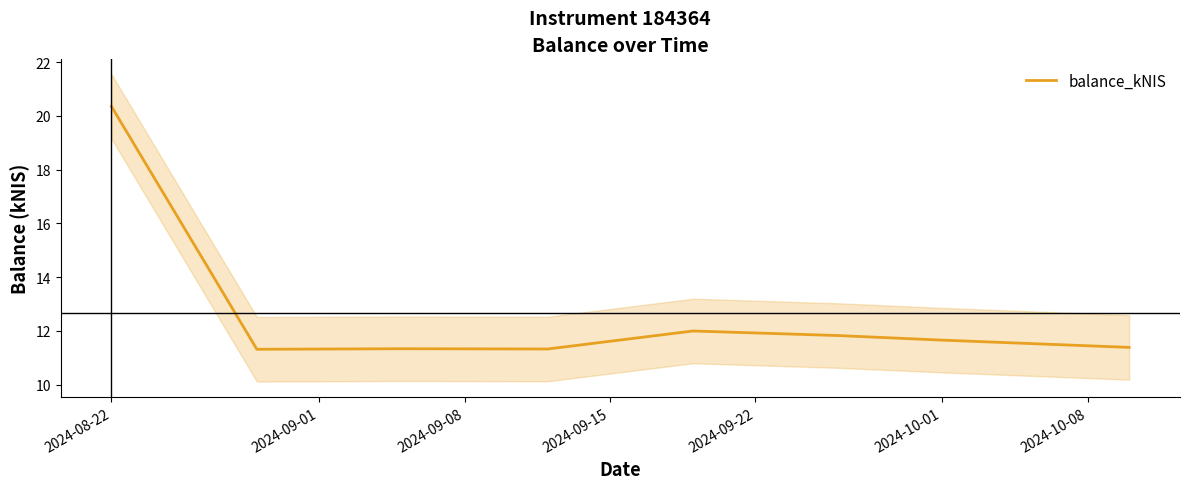

Which label corresponds to the largest value in the chart?

2024-08-22